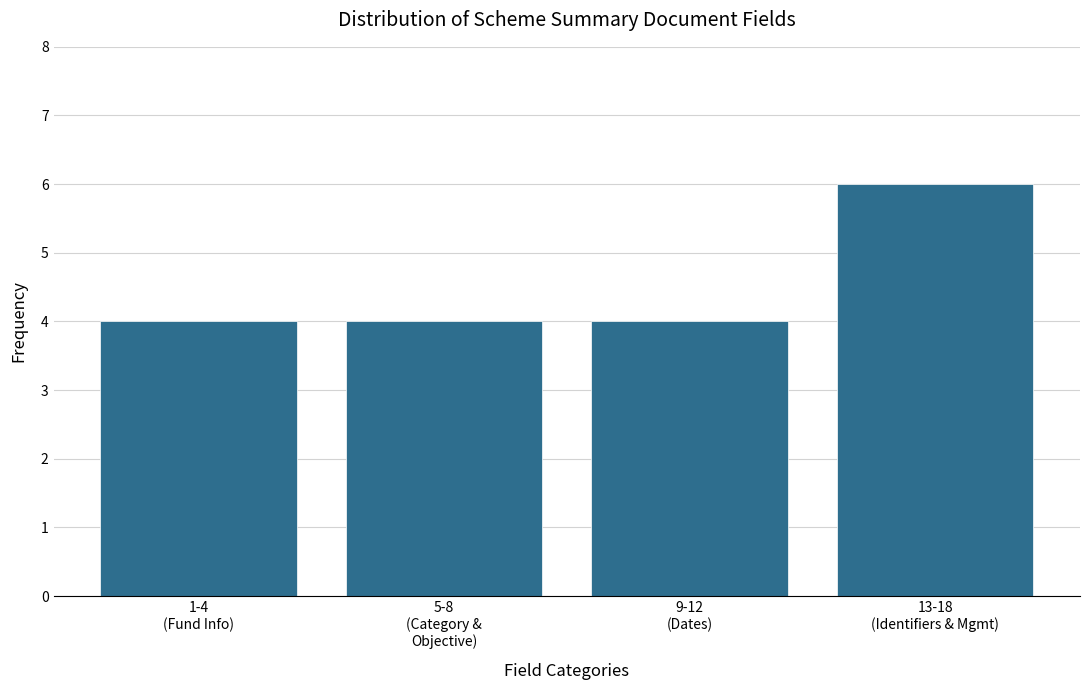

Reading right to left, transcribe all the data shown in this chart.

6	4	4	4